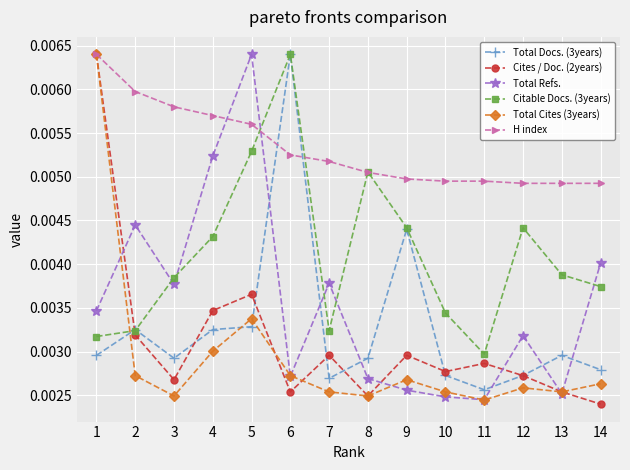

Between 3 and 14, which series saw the biggest shift?

H index